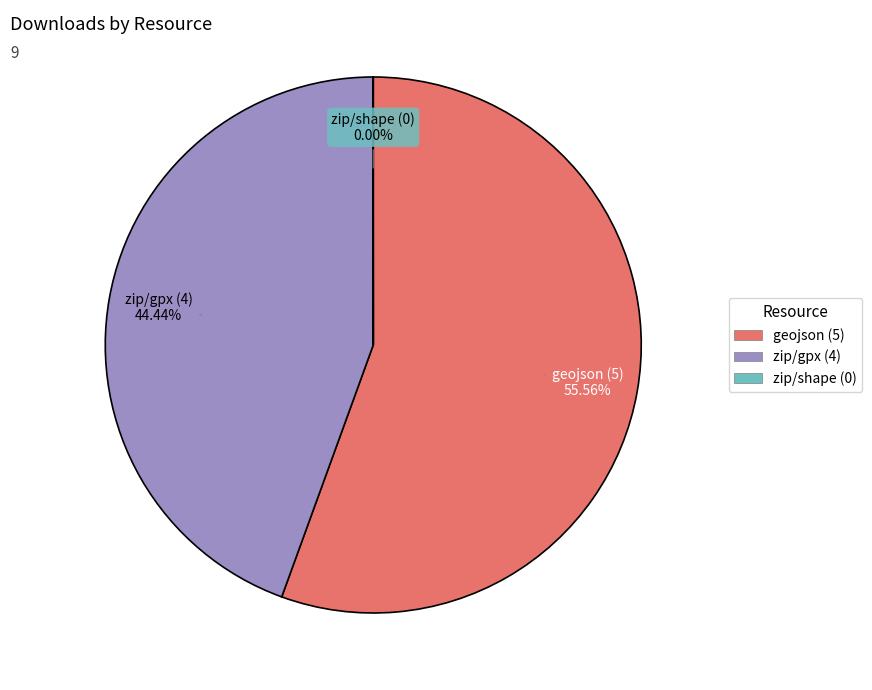

Is there a majority slice in this chart?

Yes